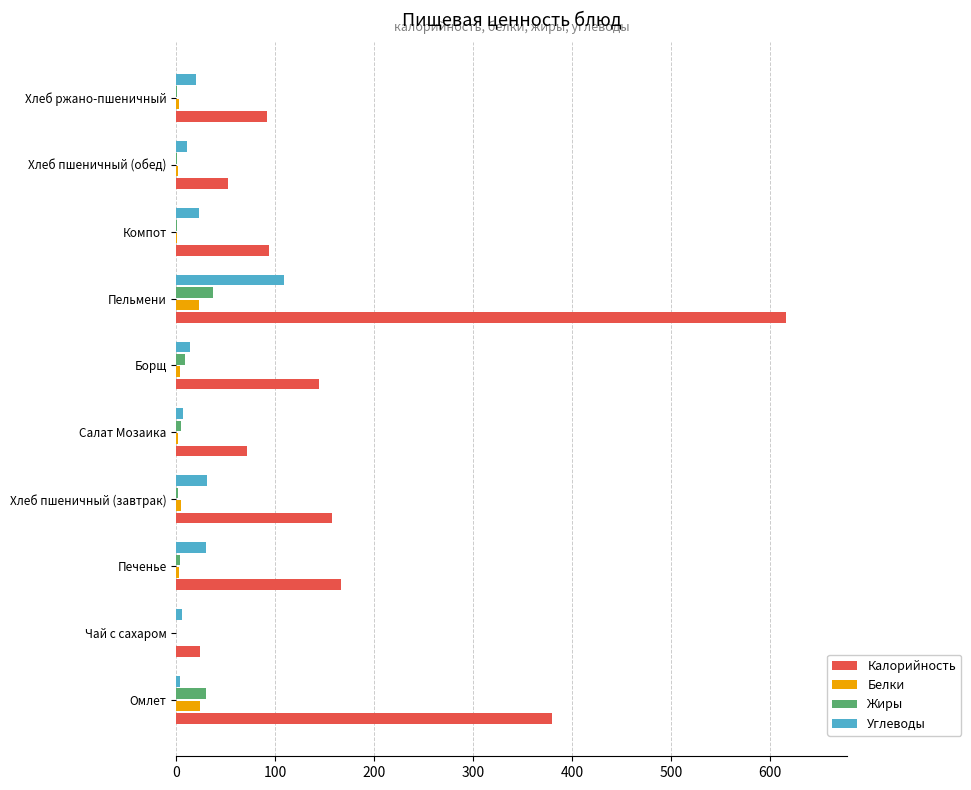

At which category is the sum across all series the highest?

Пельмени